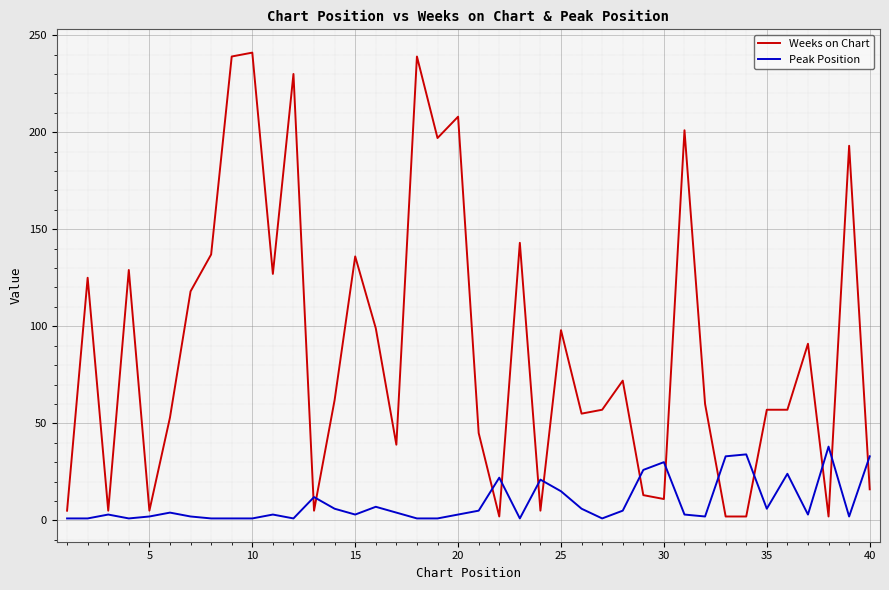

What is the maximum value shown in the chart?

241